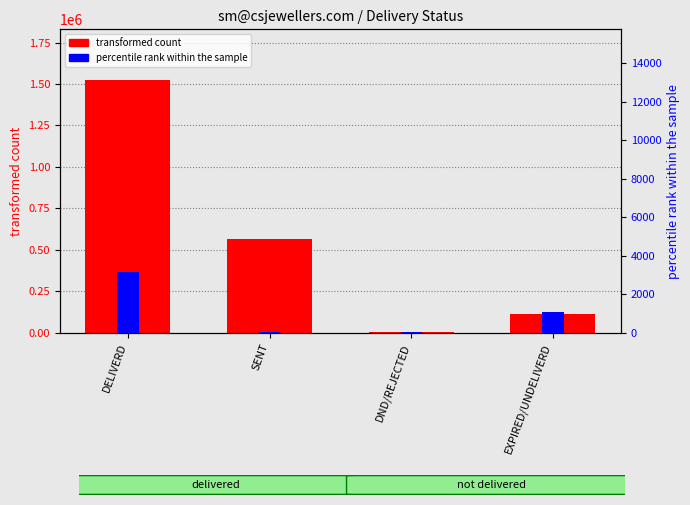

How many data points in percentile rank within the sample are above 1060?

1